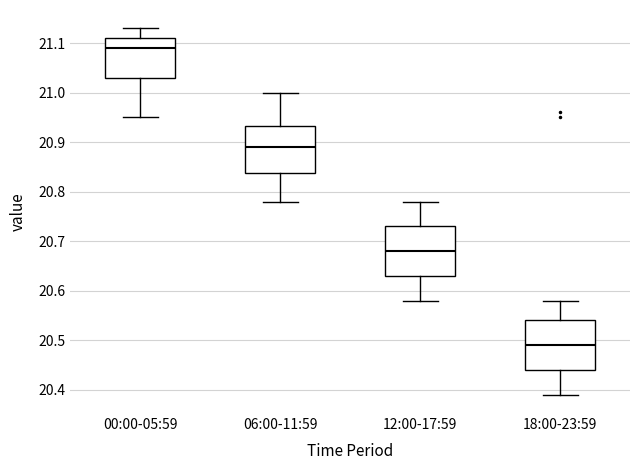

Where does the median line of the box for 06:00-11:59 sit on the y-axis? The values are not printed on the chart, so give them approximately, as read against the axis.

20.89